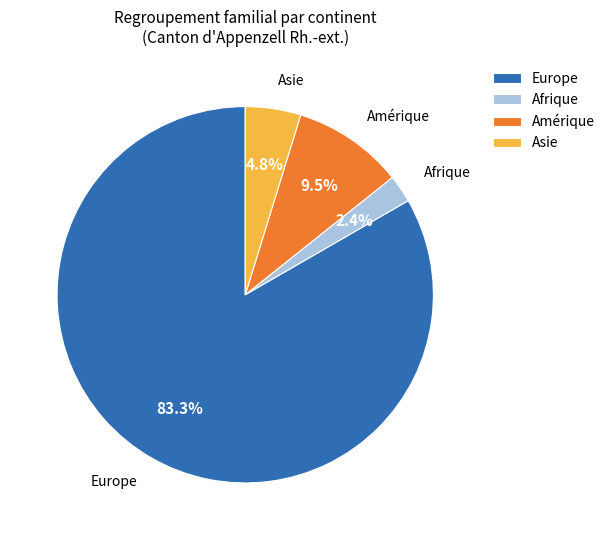

How many slices are in this pie chart?

4